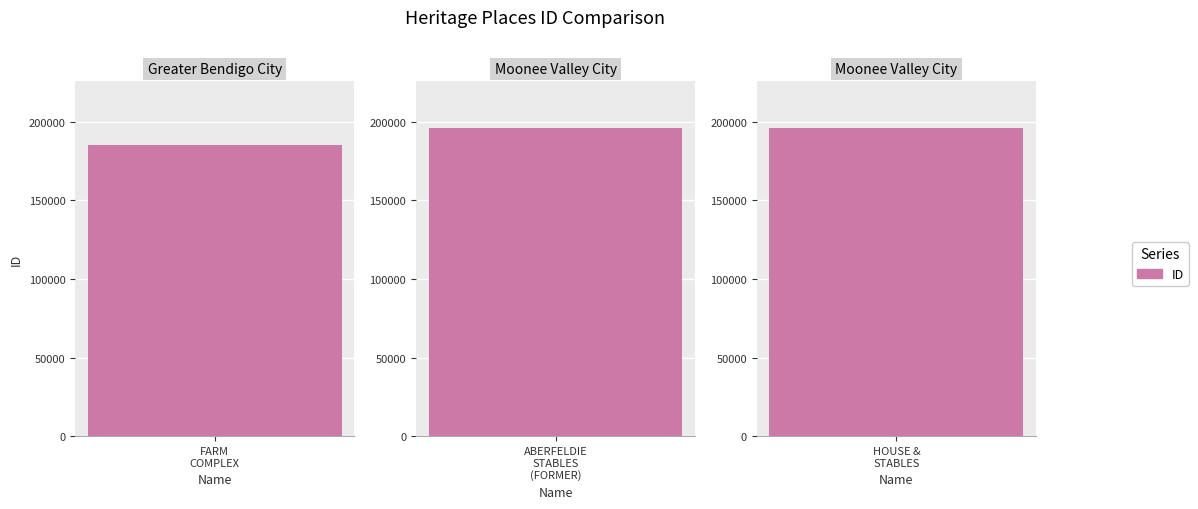

What is the label of the 2nd bar from the right?

ABERFELDIE STABLES (FORMER)